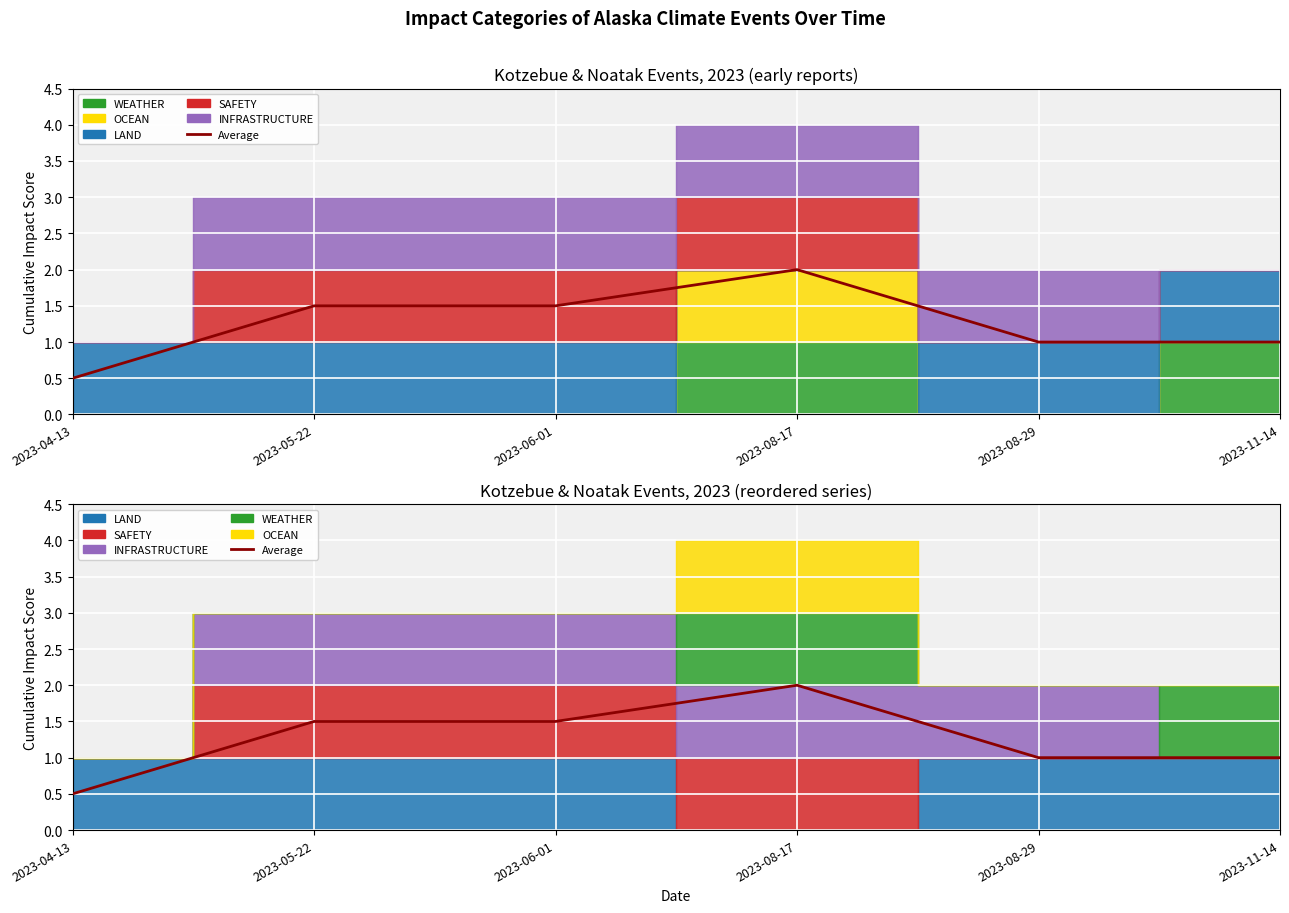

How many data points are less than 1?

1